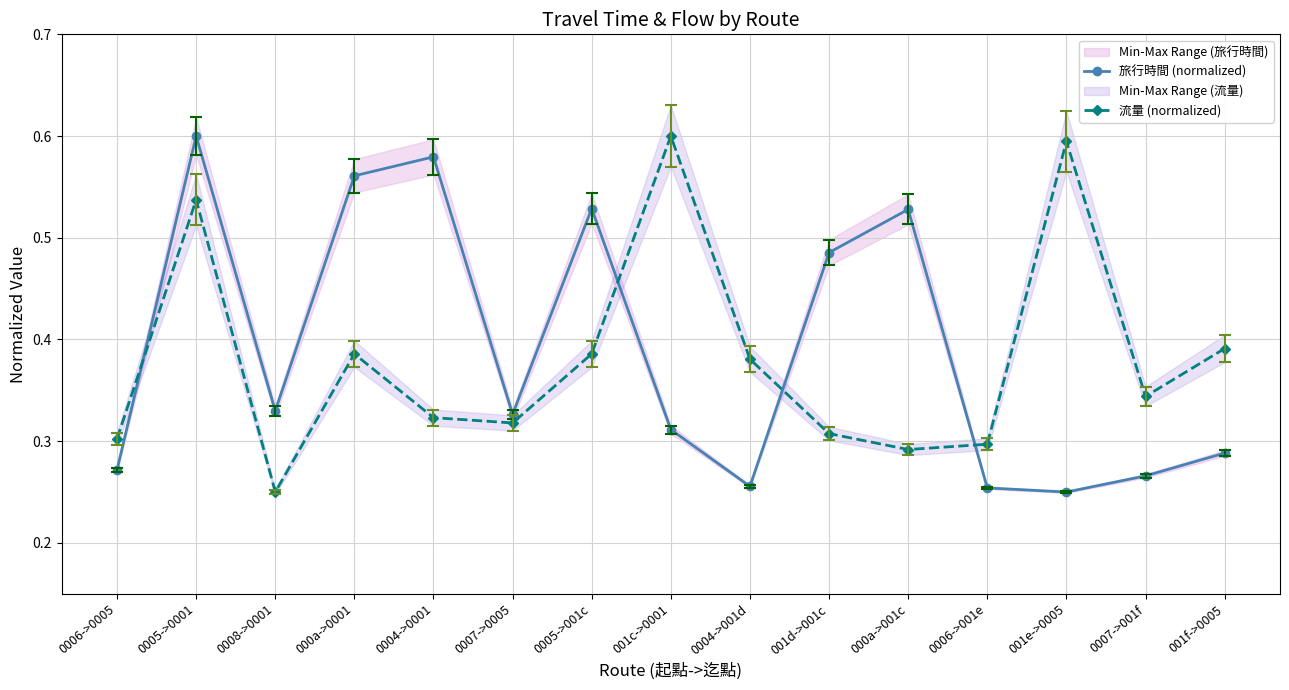

List the series in order of their overall mean, lowest first.

流量 (normalized), 旅行時間 (normalized)